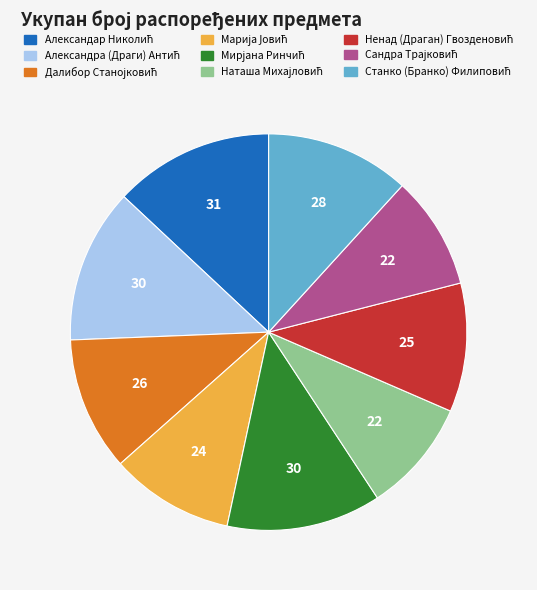

Is there a majority slice in this chart?

No